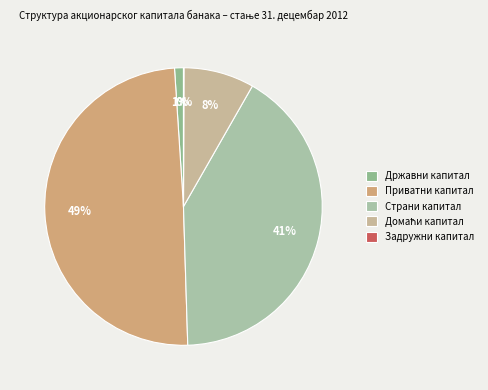

What percentage is NOT represented by Страни капитал?

58.8%